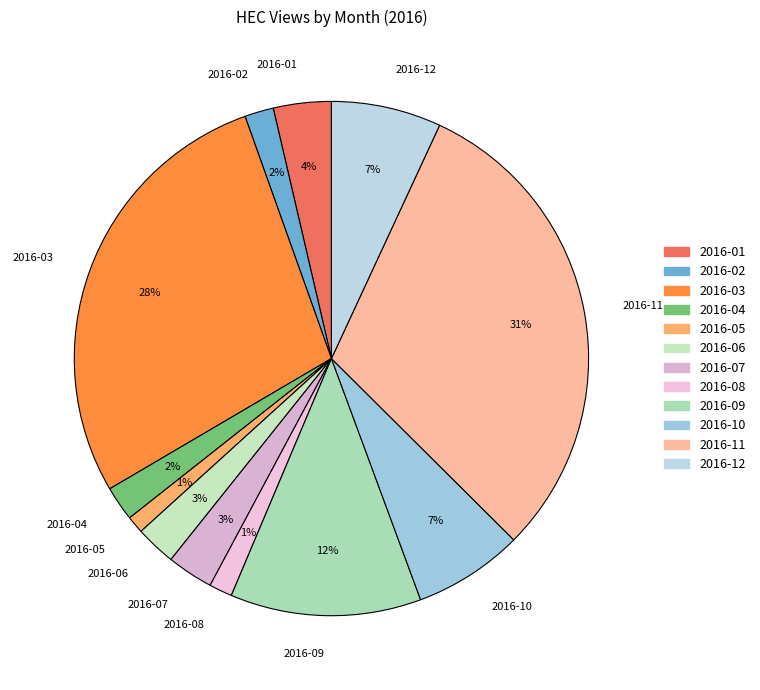

How many segments does this pie chart have?

12